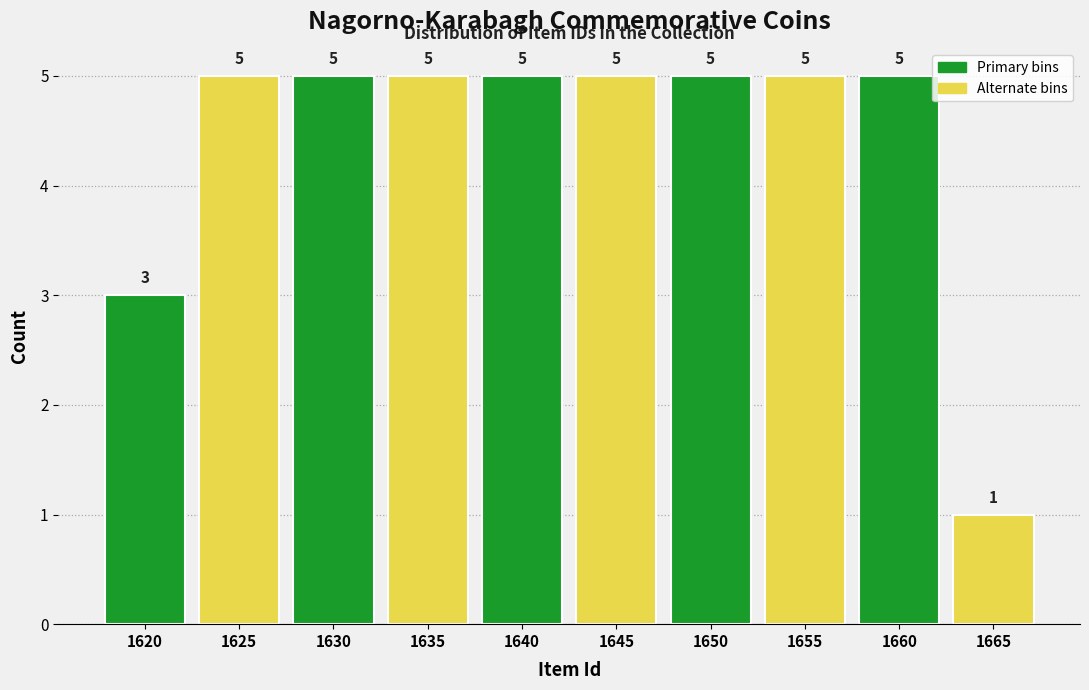

Reading left to right, extract all data points from this chart.

3	5	5	5	5	5	5	5	5	1